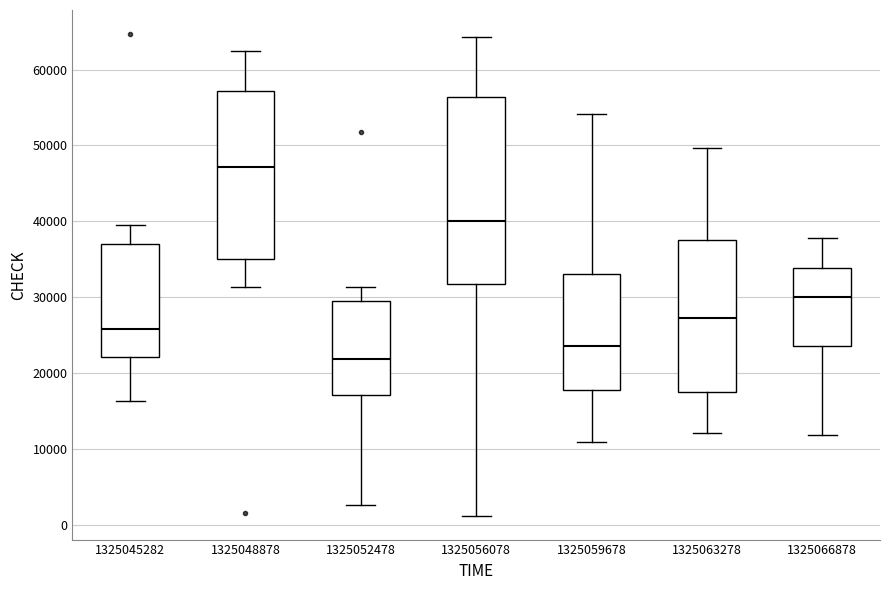

Reading left to right, read every box against the y-axis: the position of its median line, the range the box covers, and the ends of its whiskers. The values are not printed on the chart, so give them approximately, as read against the axis.

1325045282: median 26000, box 22000 to 37000, whiskers 16000 to 40000
1325048878: median 47000, box 35000 to 57000, whiskers 31000 to 62000
1325052478: median 22000, box 17000 to 29000, whiskers 3000 to 31000
1325056078: median 40000, box 32000 to 56000, whiskers 1000 to 64000
1325059678: median 24000, box 18000 to 33000, whiskers 11000 to 54000
1325063278: median 27000, box 17000 to 37000, whiskers 12000 to 50000
1325066878: median 30000, box 24000 to 34000, whiskers 12000 to 38000